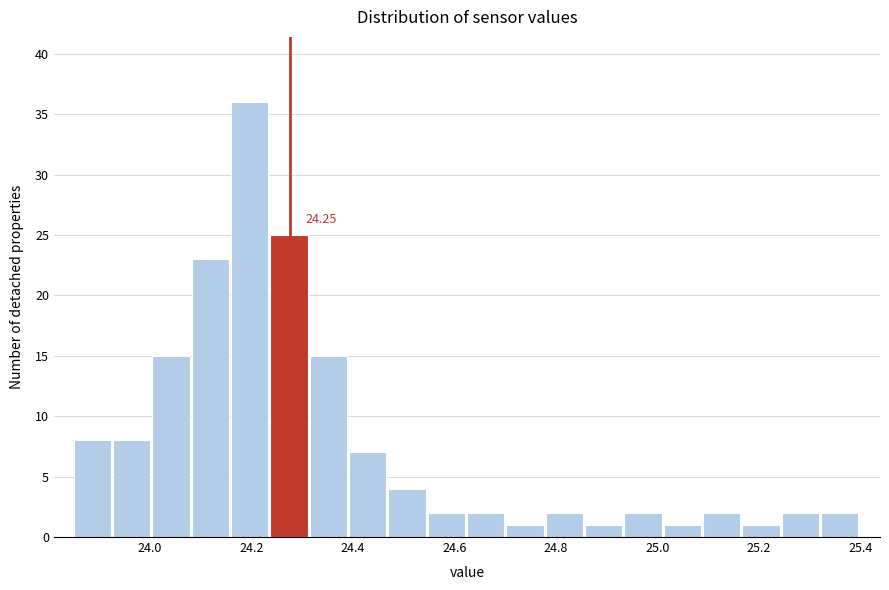

Read against the x-axis, roughly where is the centre of the tallest bar?

24.20